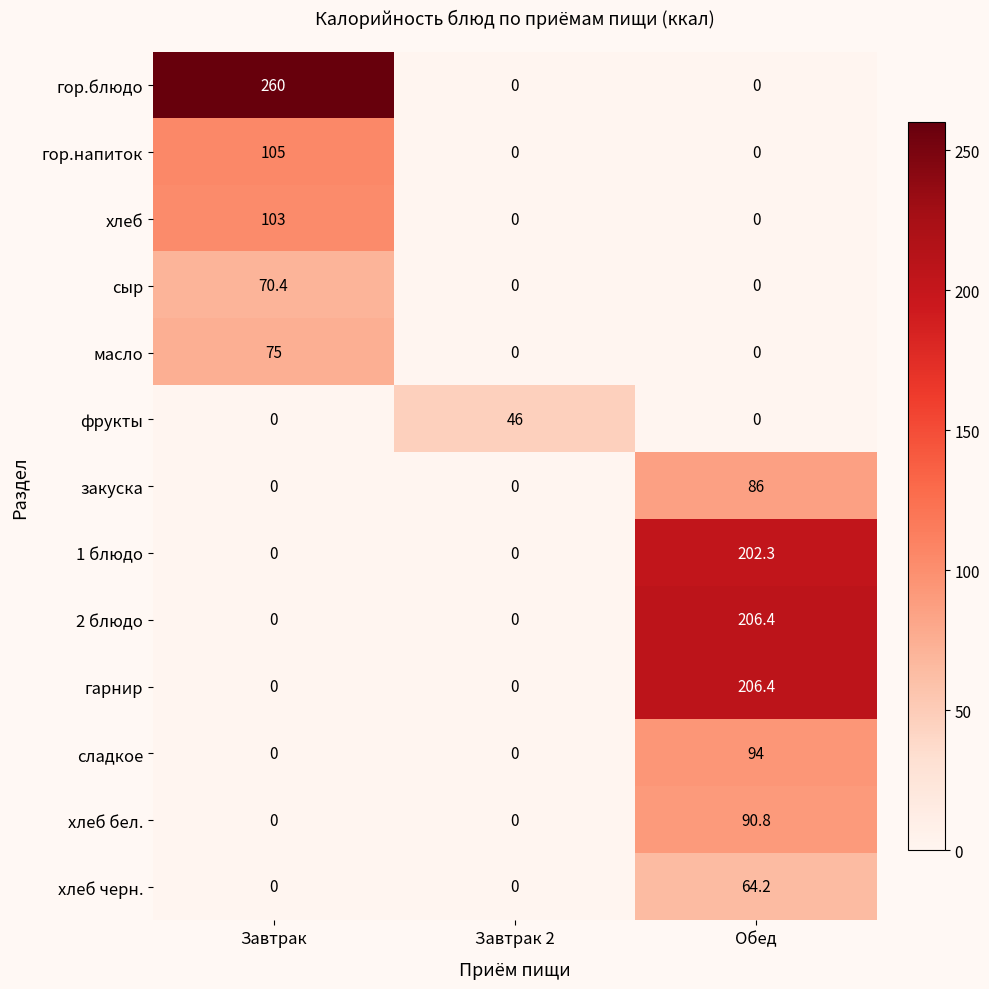

At how many categories does at least one series exceed 59?

2